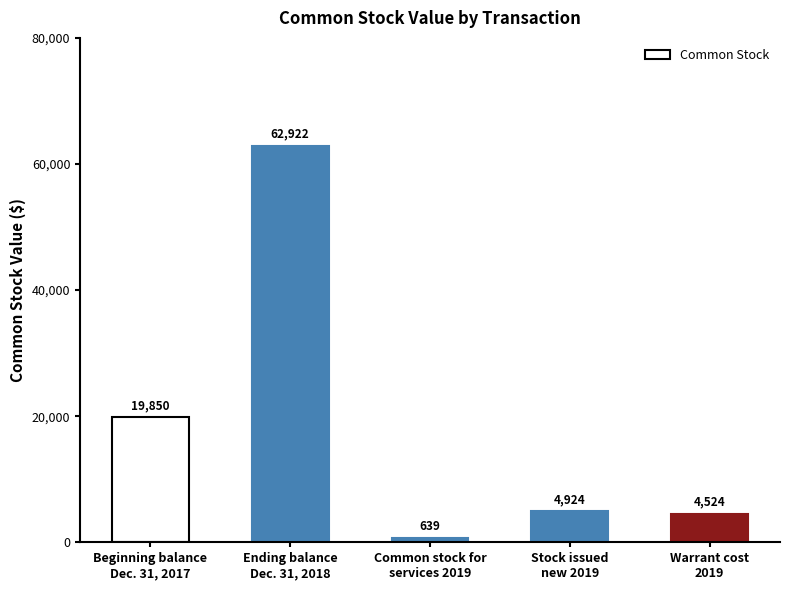

Reading right to left, list all the values displayed in this chart.

Warrant cost
2019=4524	Stock issued
new 2019=4924	Common stock for
services 2019=639	Ending balance
Dec. 31, 2018=62922	Beginning balance
Dec. 31, 2017=19850